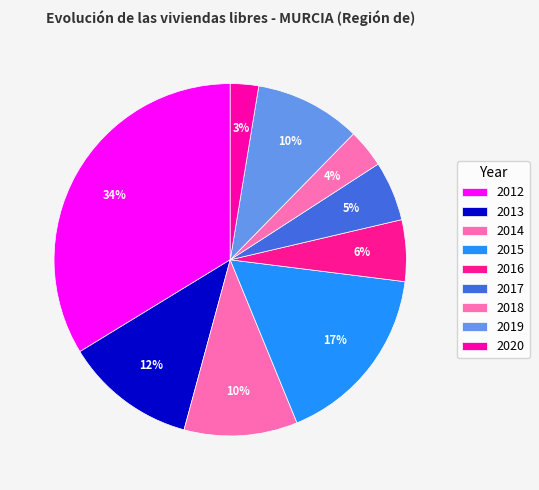

Which slice is the largest?

2012